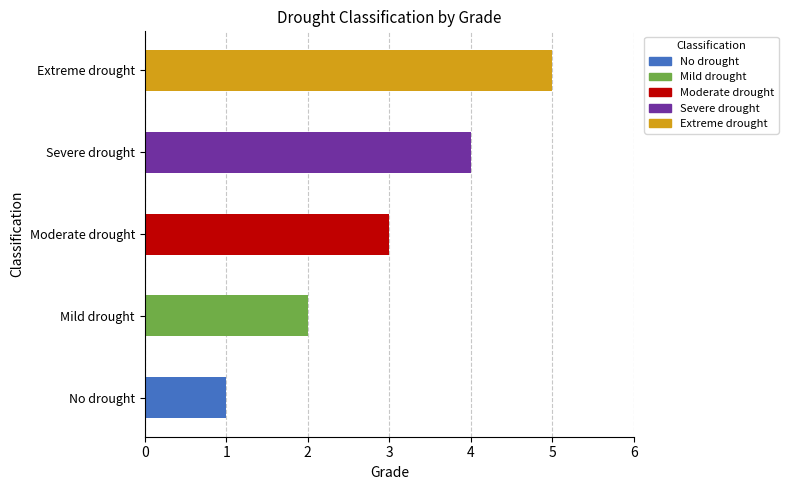

List the labels in order of value, largest first.

Extreme drought, Severe drought, Moderate drought, Mild drought, No drought